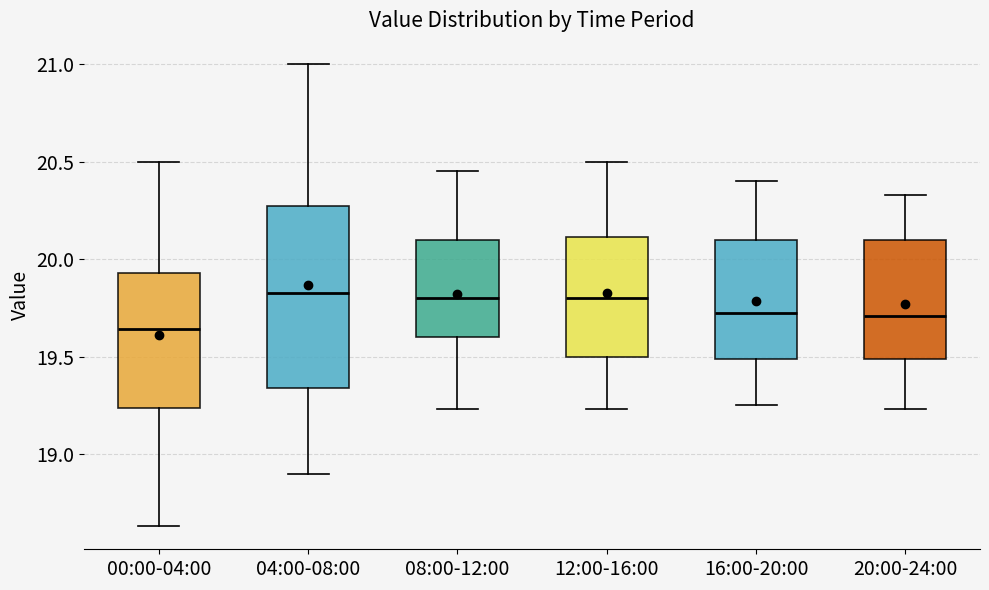

Reading left to right, transcribe this box plot: for each box, give where its median line is, the range the box spans, and where its two whiskers end, as read against the y-axis. The values are not printed on the chart, so give them approximately, as read against the axis.

00:00-04:00: median 19.65, box 19.25 to 19.95, whiskers 18.65 to 20.50
04:00-08:00: median 19.85, box 19.35 to 20.25, whiskers 18.90 to 21.00
08:00-12:00: median 19.80, box 19.60 to 20.10, whiskers 19.25 to 20.45
12:00-16:00: median 19.80, box 19.50 to 20.10, whiskers 19.25 to 20.50
16:00-20:00: median 19.75, box 19.50 to 20.10, whiskers 19.25 to 20.40
20:00-24:00: median 19.70, box 19.50 to 20.10, whiskers 19.25 to 20.35